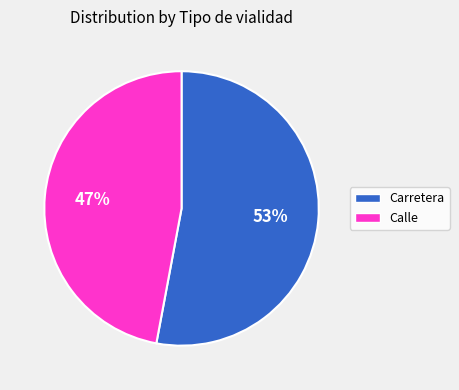

What is the majority slice?

Carretera